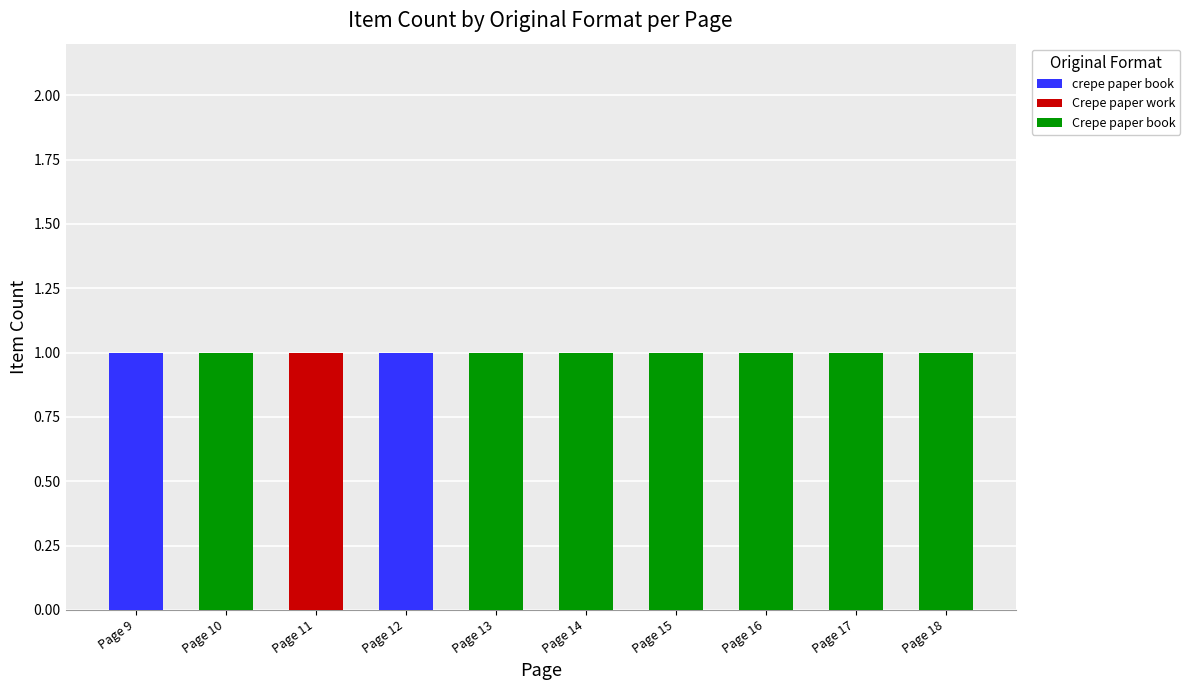

The crepe paper book series shows 0 at Page 15. True or false?

True